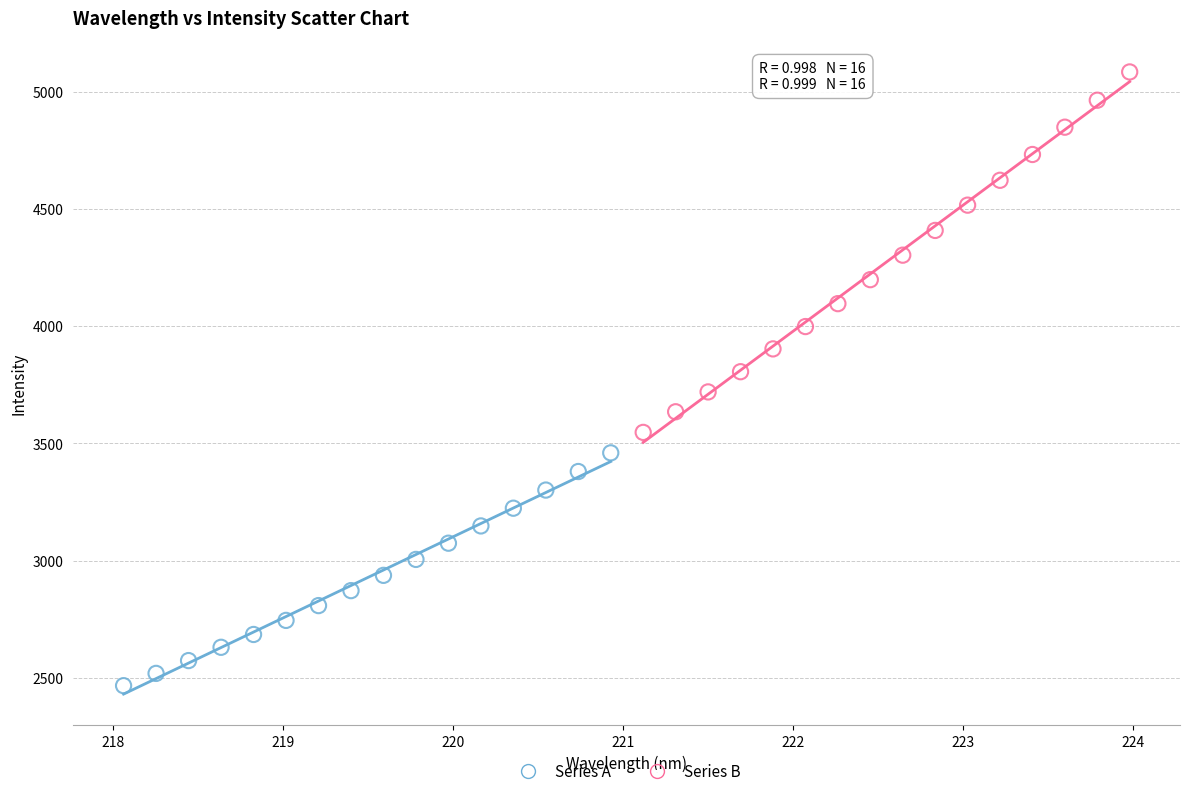

Which series contains the highest Y value?

Series B